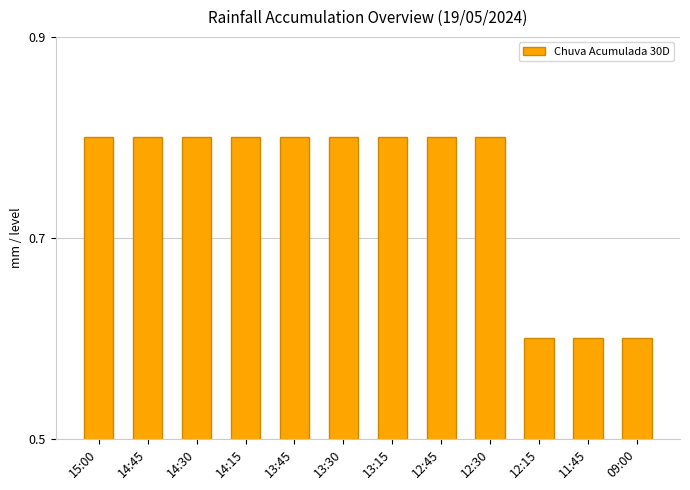

True or false: the data shows 1.0 at 12:15.

False